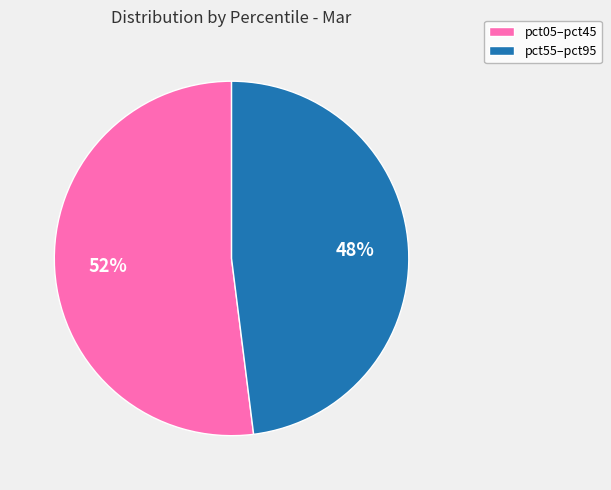

To the nearest percent, what is the average slice percentage?

50%